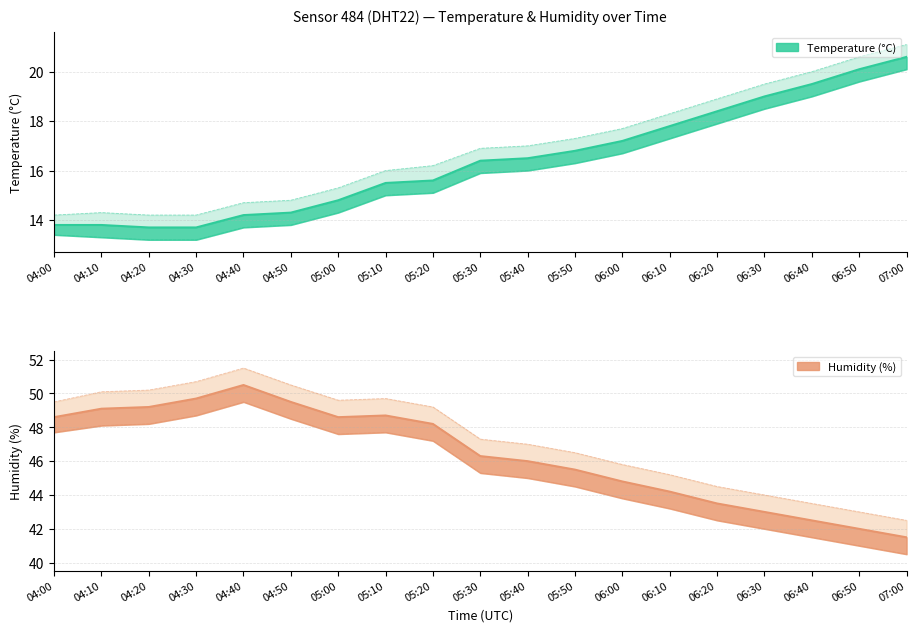

What are all the series names shown in the legend?

temperature, humidity